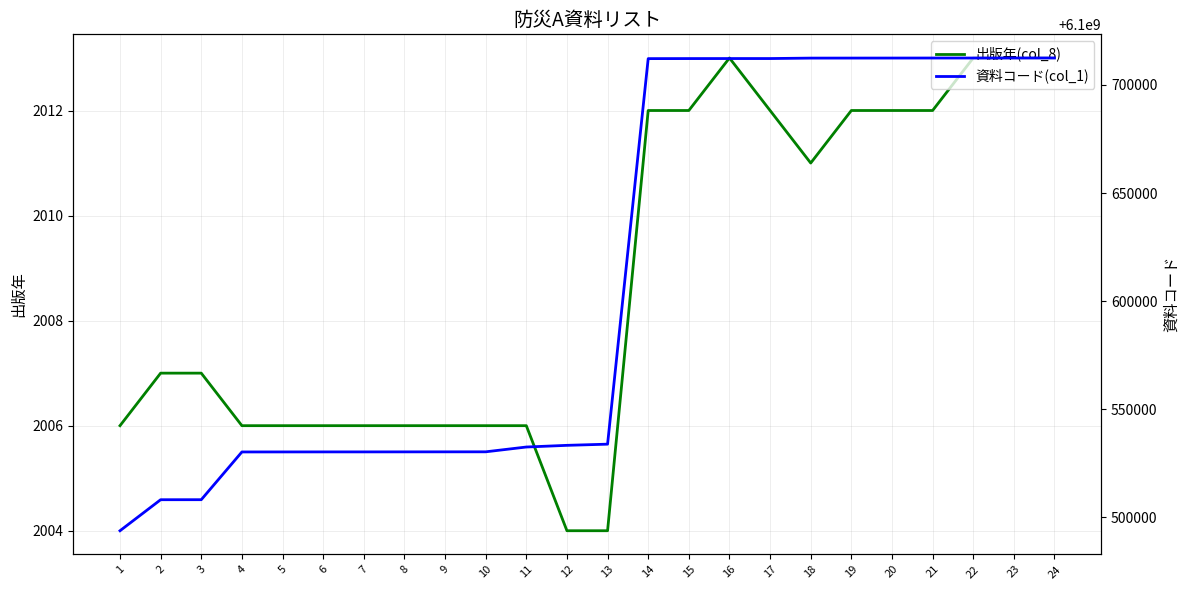

True or false: 出版年(col_8) and 資料コード(col_1) intersect in this chart.

False